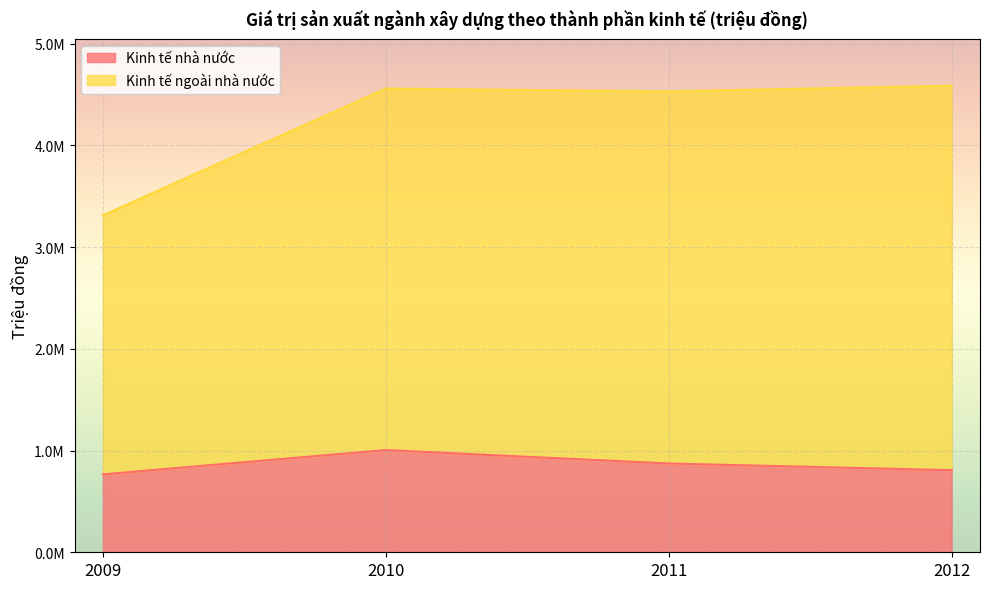

At which label does Kinh tế nhà nước reach its peak?

2010